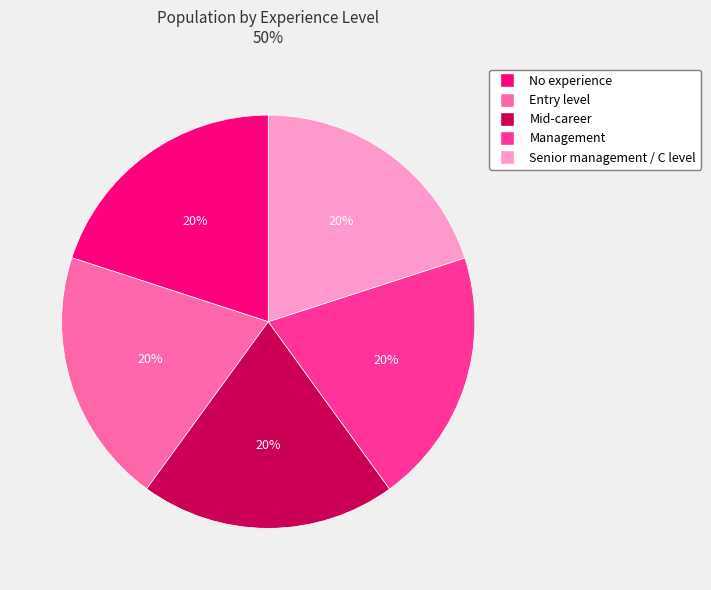

To the nearest percent, what percentage of the pie is No experience?

20%